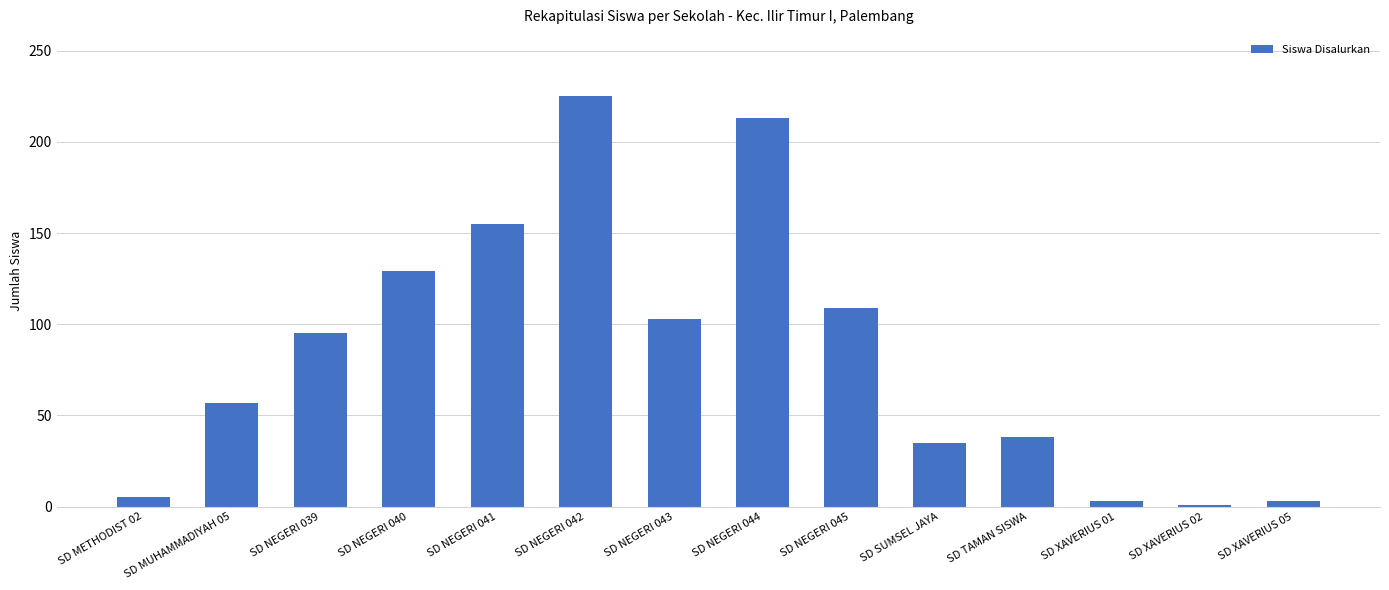

Where is the data nearest to the value 113?

SD NEGERI 045